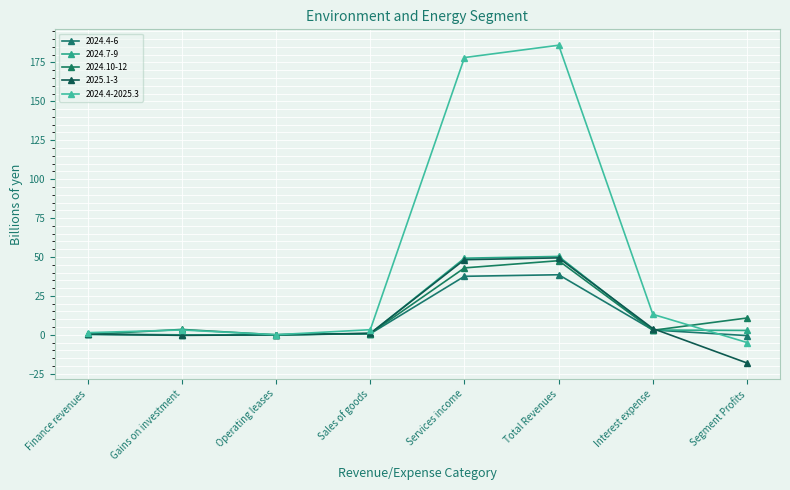

In 2024.7-9, how many points are higher than both neighbors (excluding endpoints)?

1